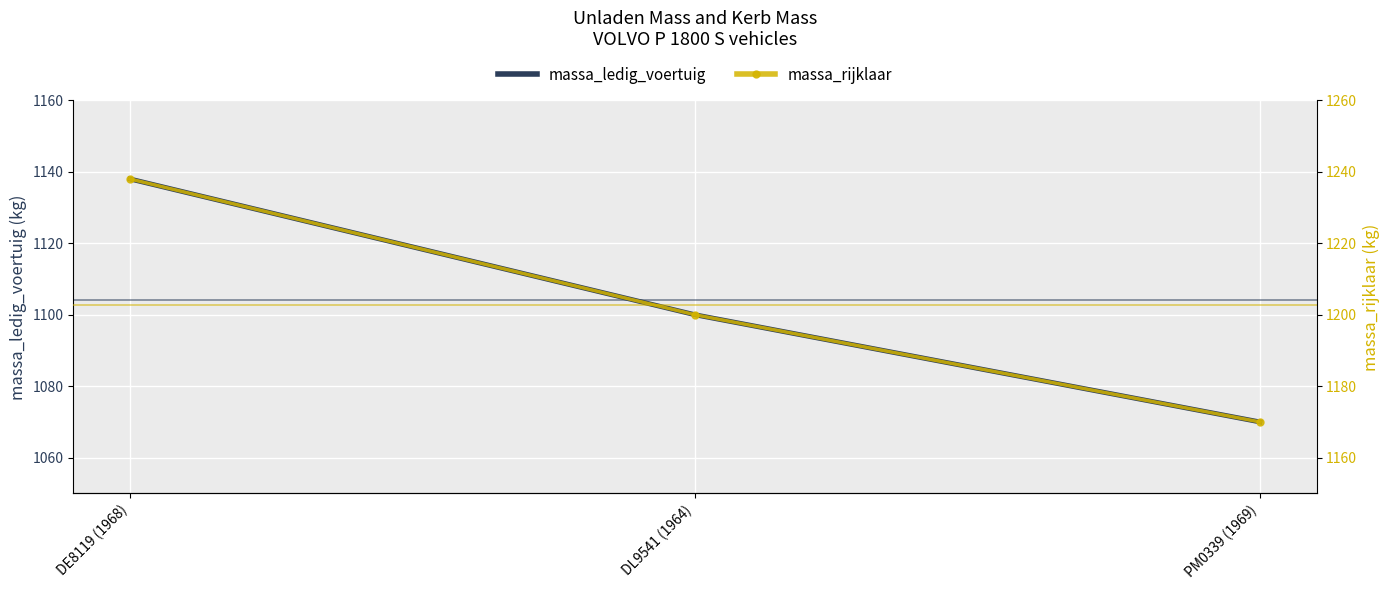

What is the approximate value of massa_rijklaar at DE8119 (1968)?

1238